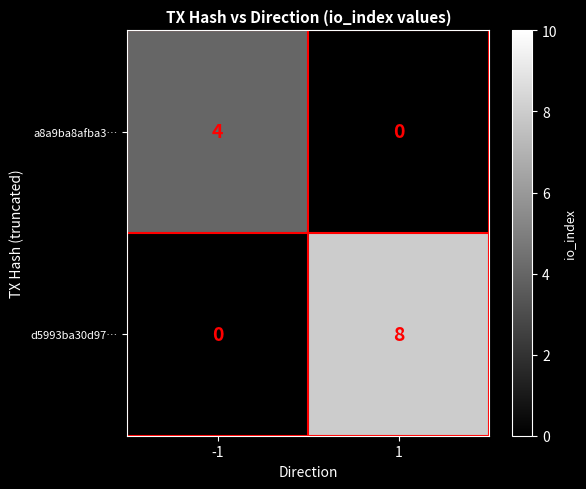

Is the value of d5993ba30d97… at -1 greater than the value of a8a9ba8afba3… at -1?

No